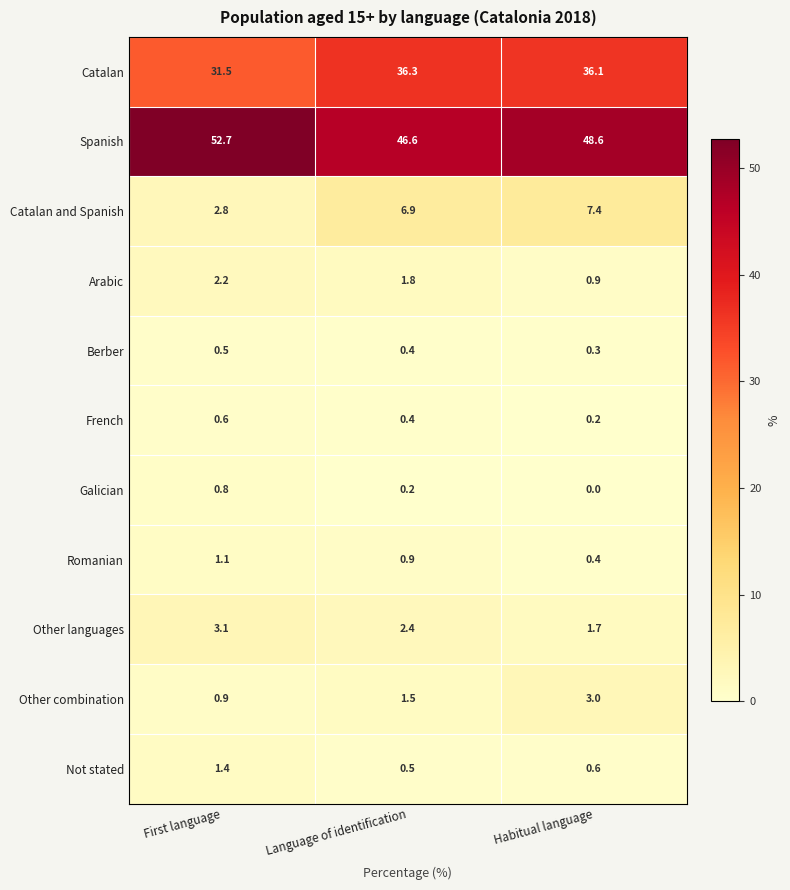

Rank the categories by Not stated value from lowest to highest.

Language of identification, Habitual language, First language